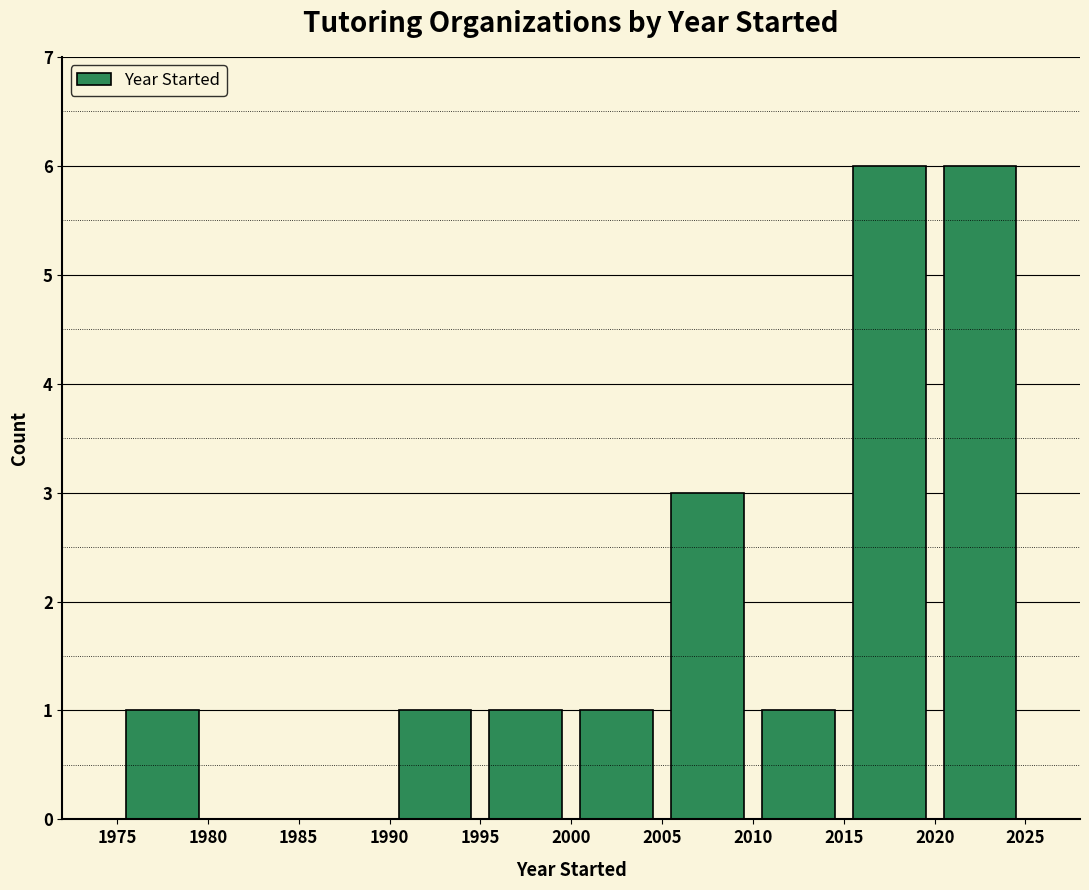

Reading left to right, list every bar in this chart as the range it spans on the x-axis followed by its height. The values are not printed on the chart, so give them approximately, as read against the axis.

1975 to 1980: 1
1980 to 1985: 0
1985 to 1990: 0
1990 to 1995: 1
1995 to 2000: 1
2000 to 2005: 1
2005 to 2010: 3
2010 to 2015: 1
2015 to 2020: 6
2020 to 2025: 6